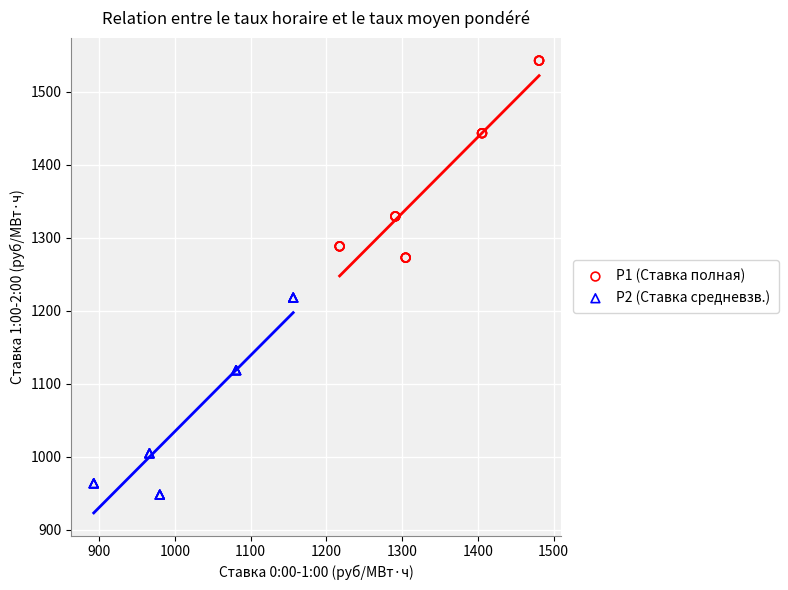

Which series reaches the minimum Y coordinate?

P2 (Ставка средневзв.)